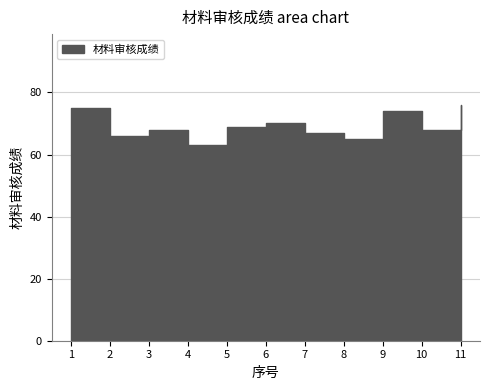

What is the minimum value shown in the chart?

63